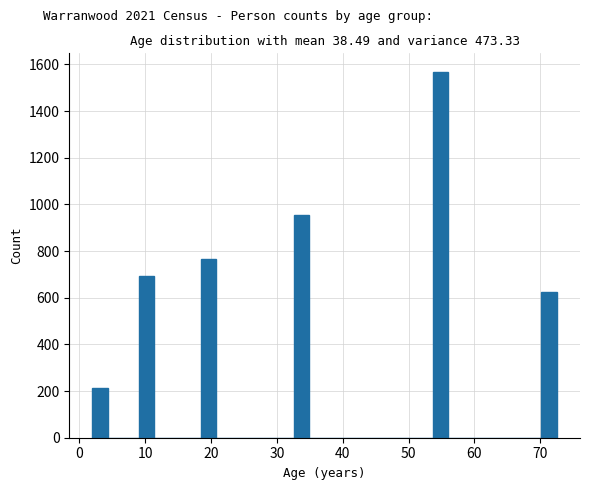

Around what value on the x-axis is the tallest bar? Give the approximate position of its centre, as read against the axis.

55